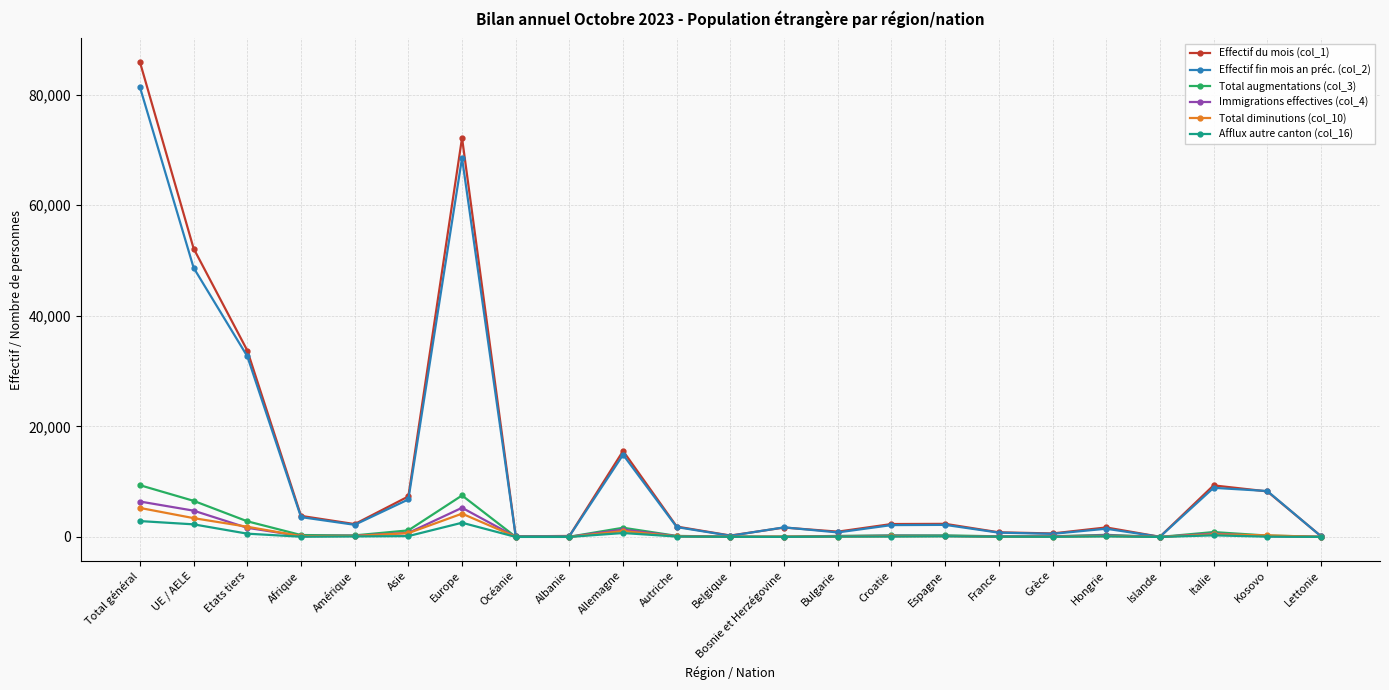

What is the difference between the maximum and minimum values in the Total diminutions (col_10) series?

5250